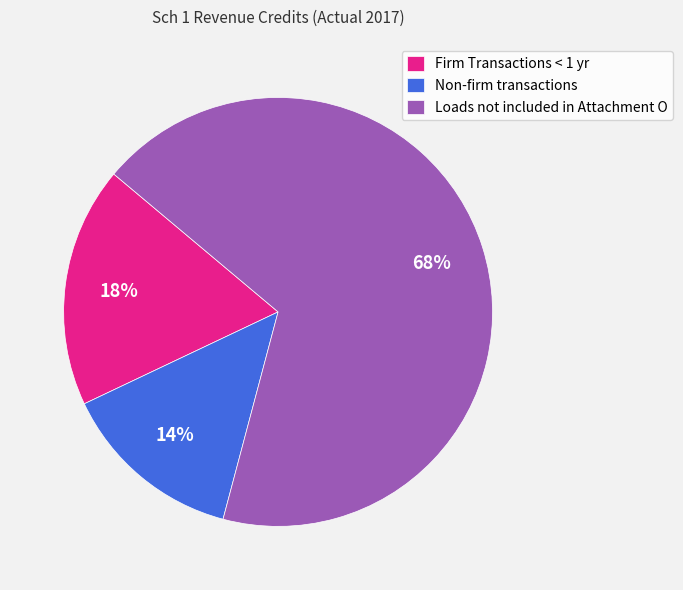

Count the number of slices in the pie.

3